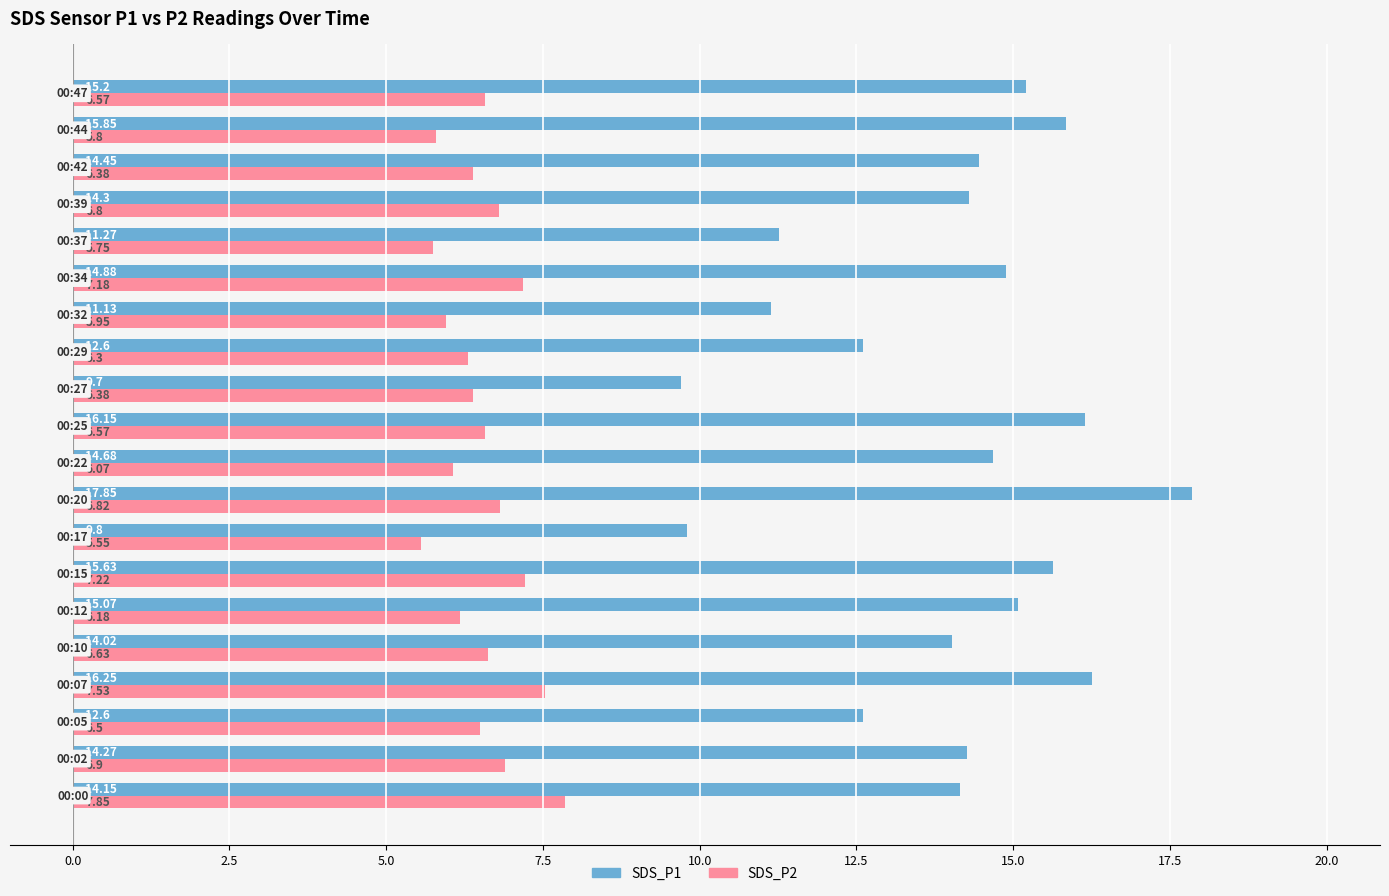

What is the average value of the SDS_P1 series?

14.0